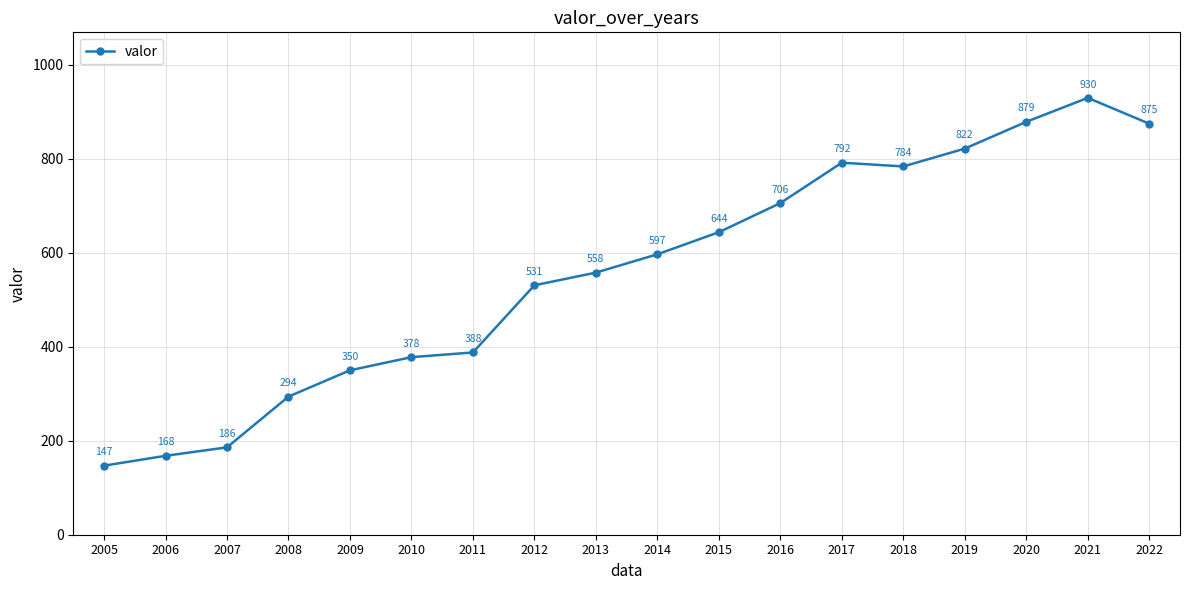

The chart shows a value of 378 at 2010. True or false?

True